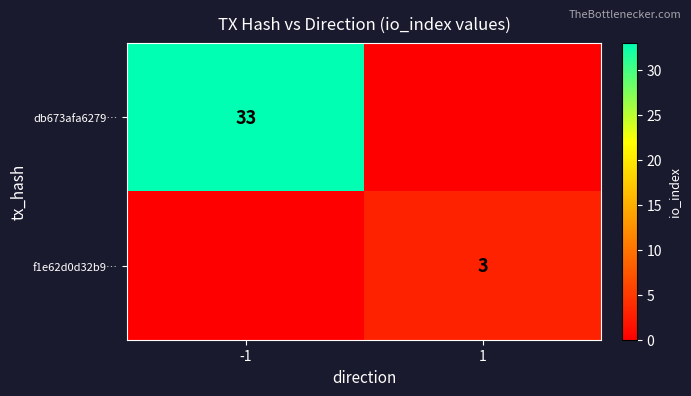

Is it true that f1e62d0d32b9… equals 5 at 1?

False